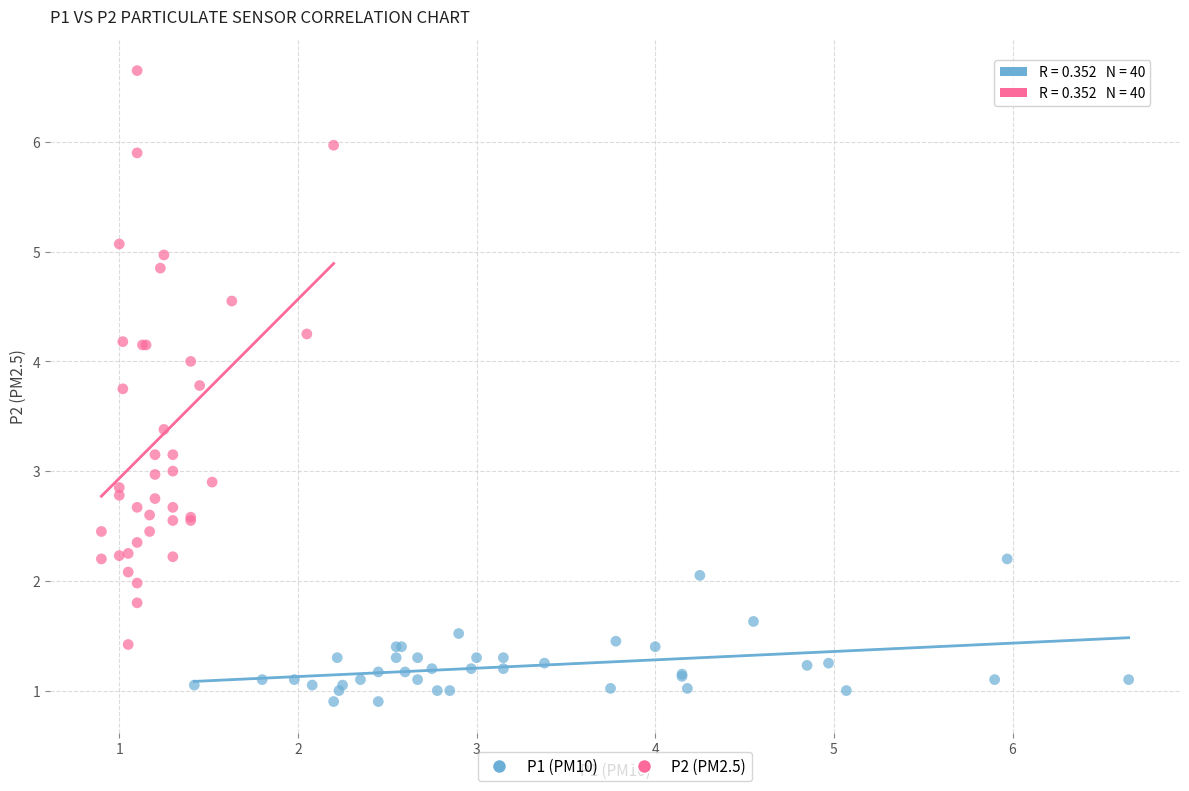

Which series reaches the maximum Y coordinate?

P2 (PM2.5)